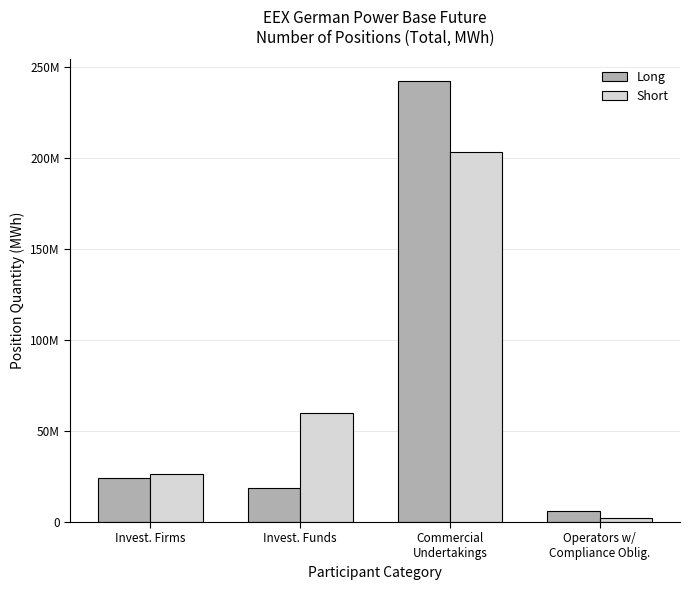

What is the label of the 2nd bar from the left?

Invest. Funds